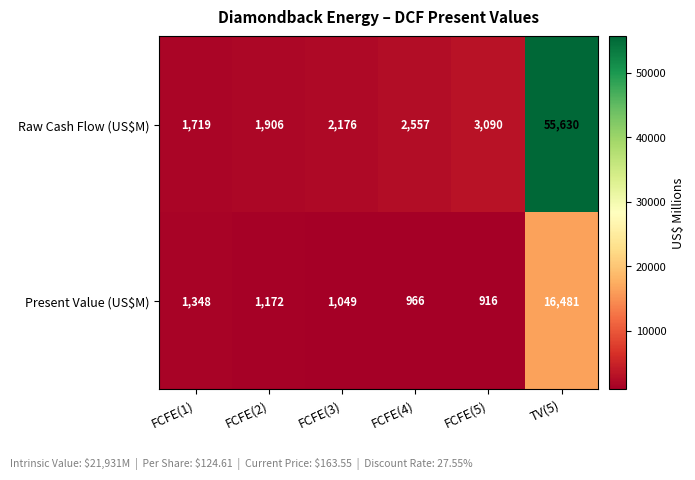

Reading right to left, transcribe all the data shown in this chart.

Raw Cash Flow (US$M): 55630	3090	2557	2176	1906	1719
Present Value (US$M): 16481	916	966	1049	1172	1348